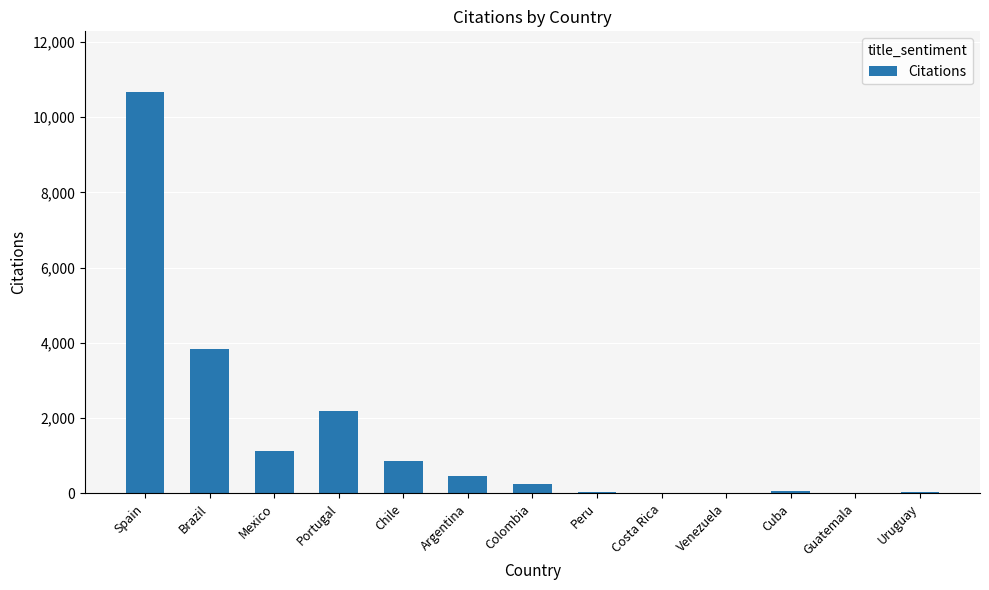

What is the sum of all values?

19549